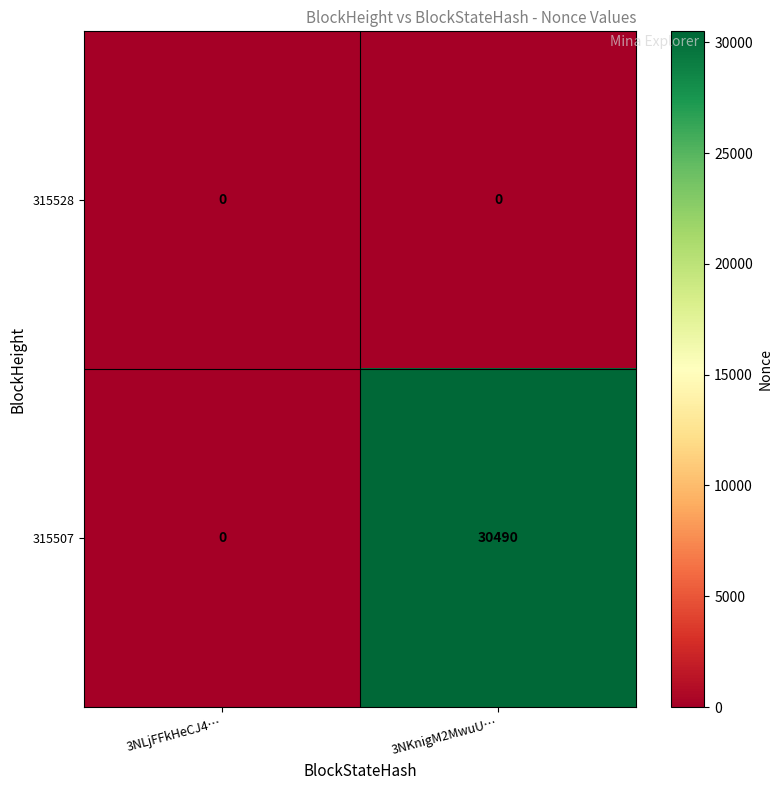

Which series has the largest range (max minus min)?

315507